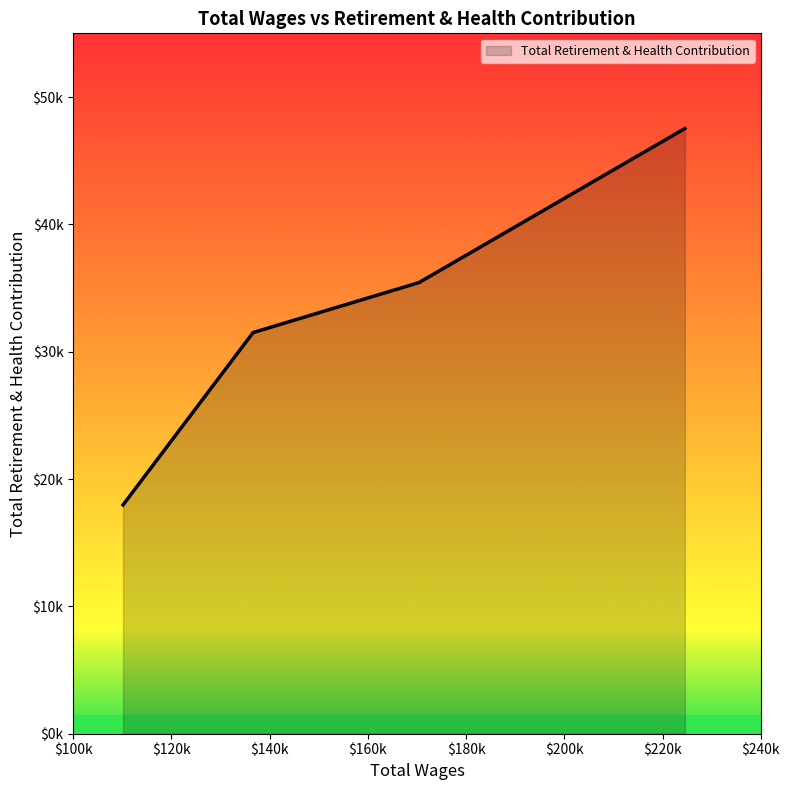

What is the maximum value shown in the chart?

47526